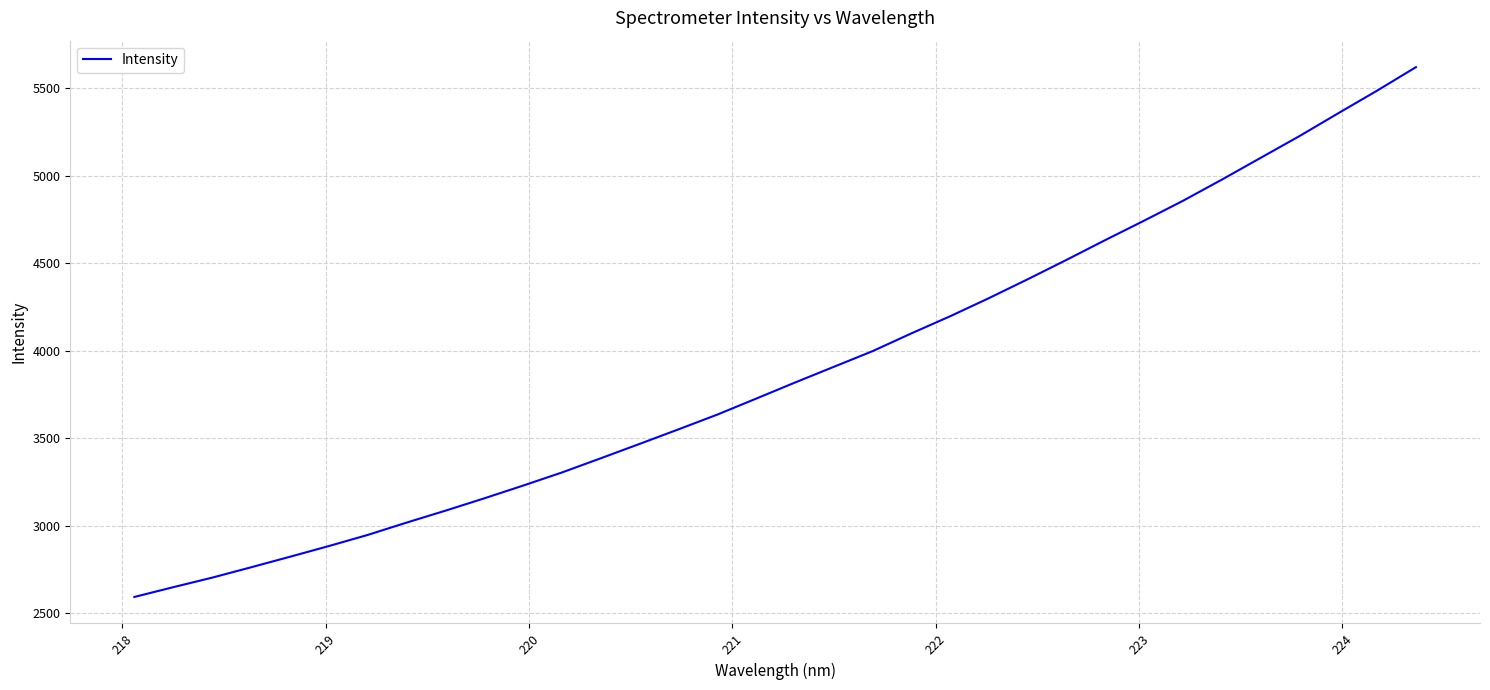

What is the minimum value shown in the chart?

2592.2